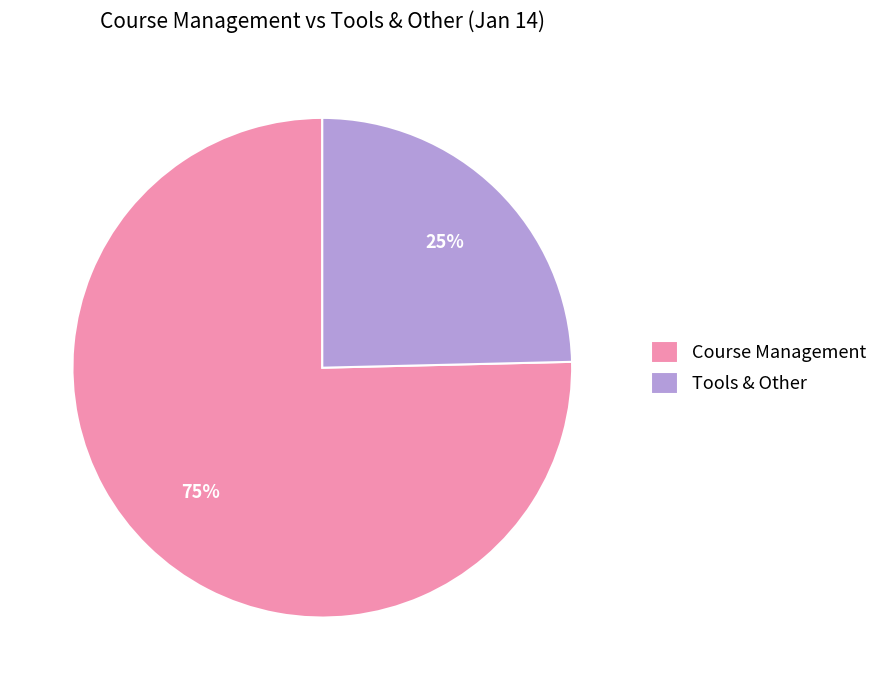

Combined, do Course Management and Tools & Other account for over 50%?

Yes